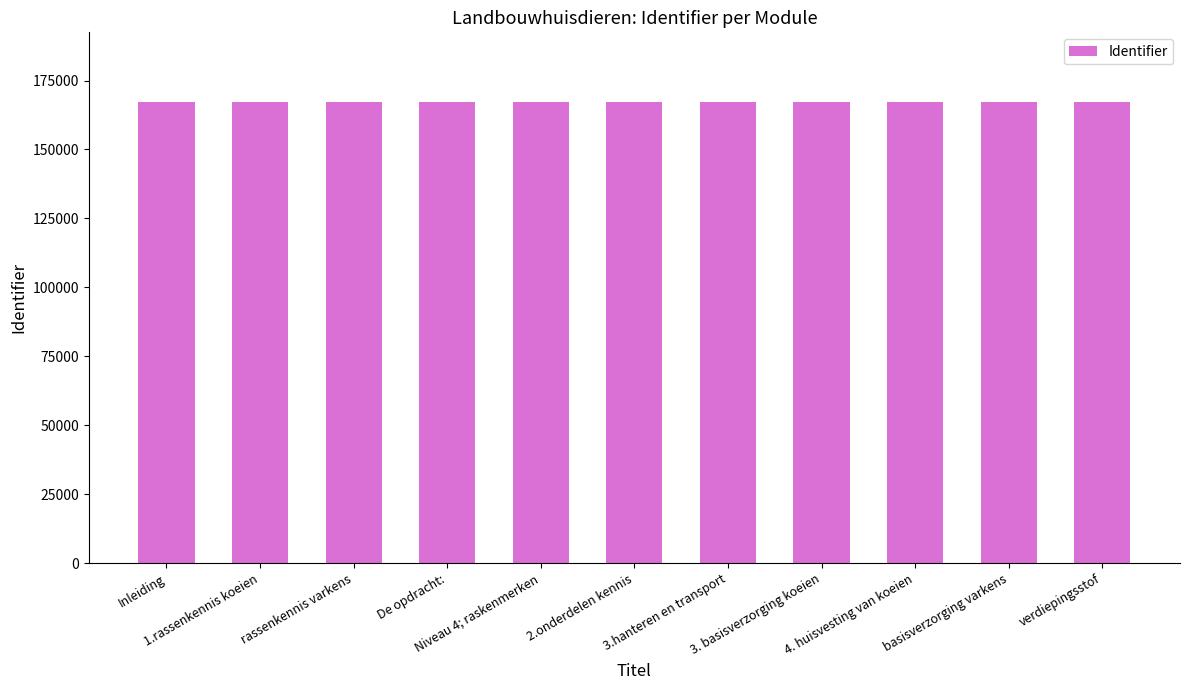

Approximately how many times larger is the value at basisverzorging varkens compared to 4. huisvesting van koeien?

1.0